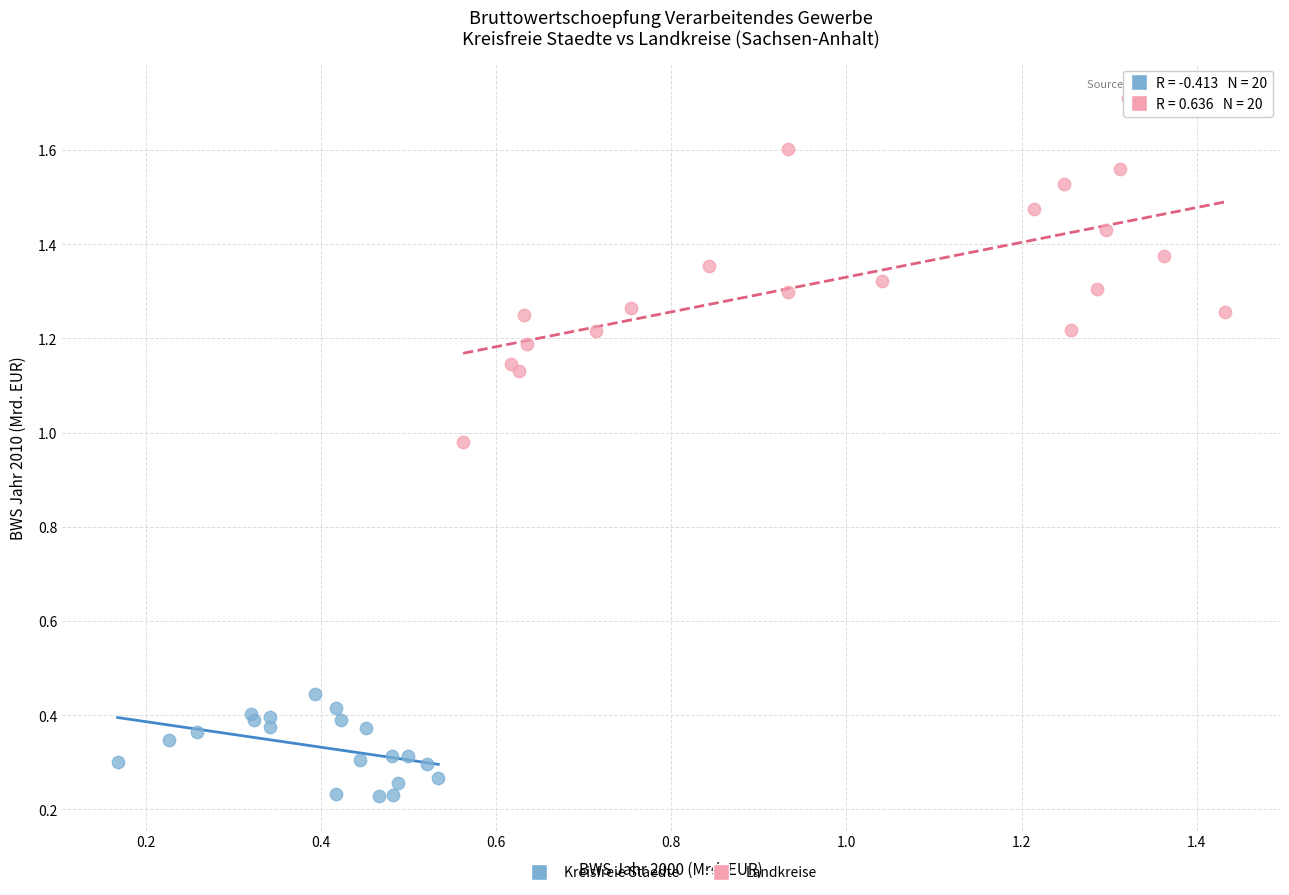

Which series contains the highest Y value?

Landkreise